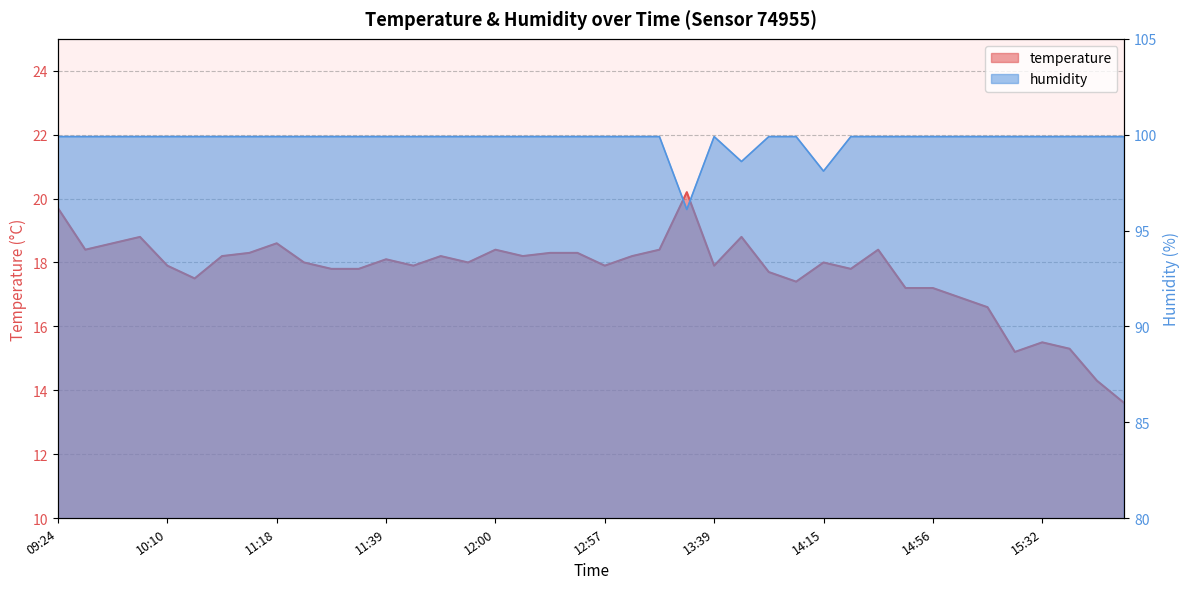

What is the label of the 1st point from the right?

16:28